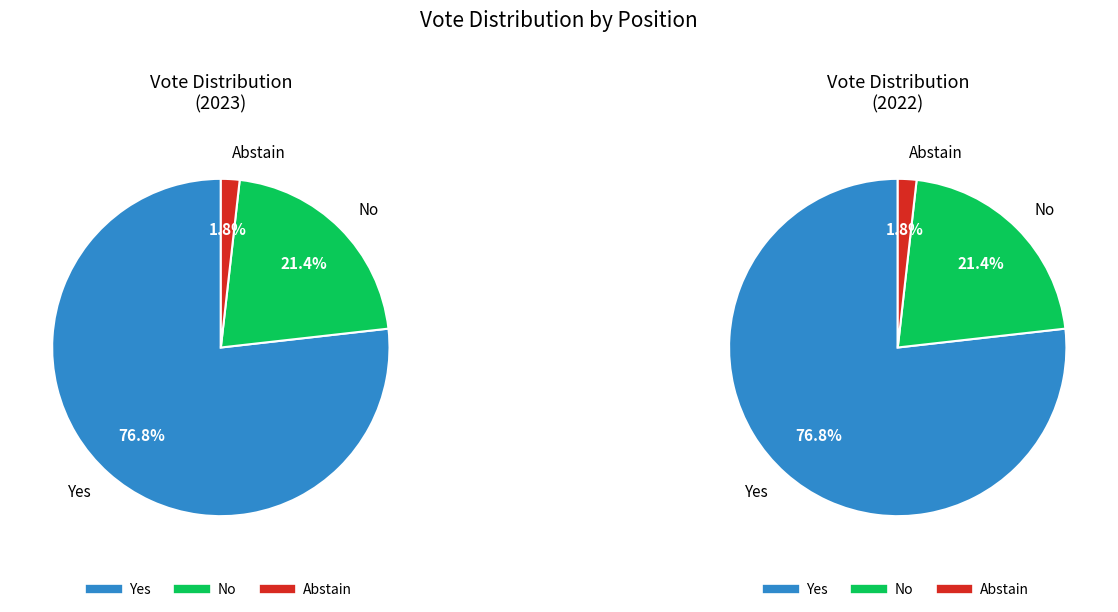

True or false: Abstain accounts for 1% of the total.

False